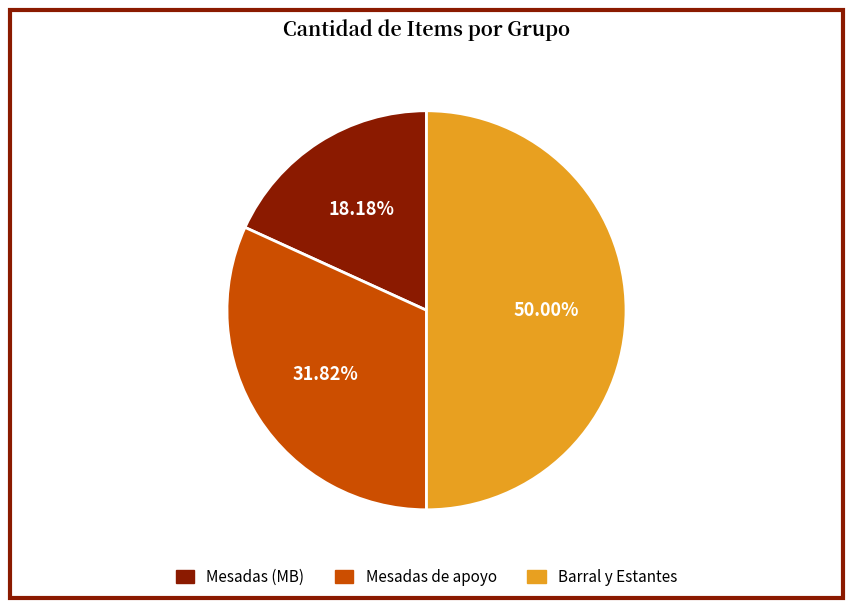

Count the number of slices in the pie.

3